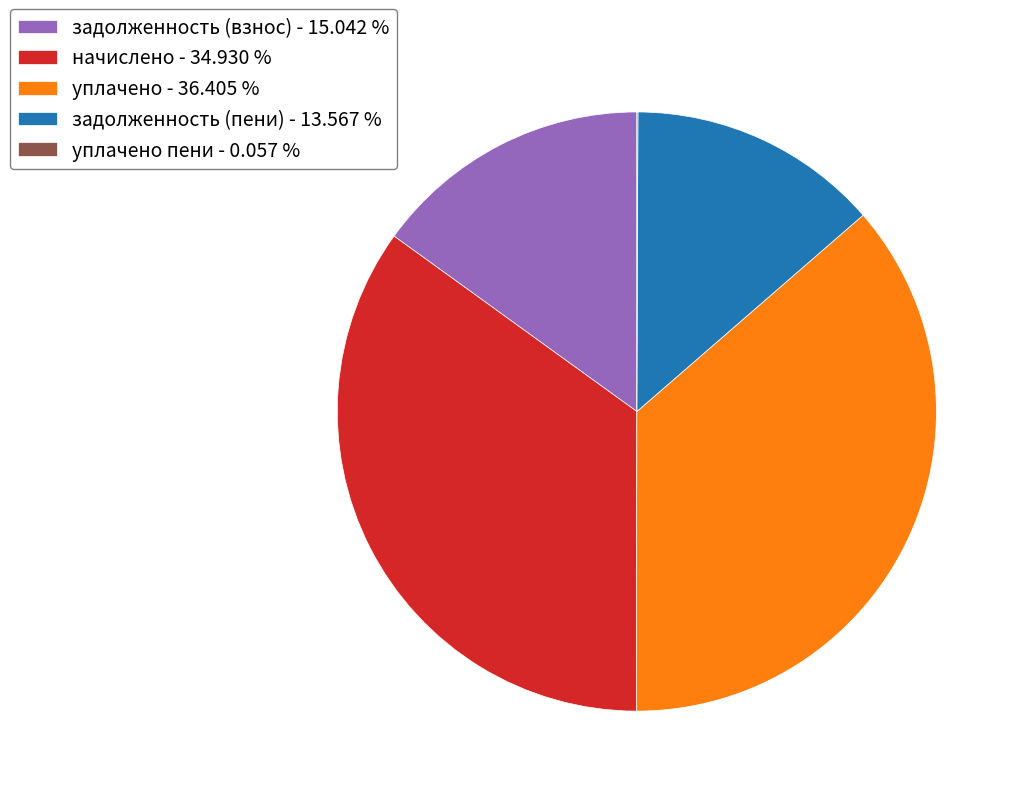

What is the ratio of the value at задолженность (взнос) - 15.042 % to the value at уплачено - 36.405 %?

0.4